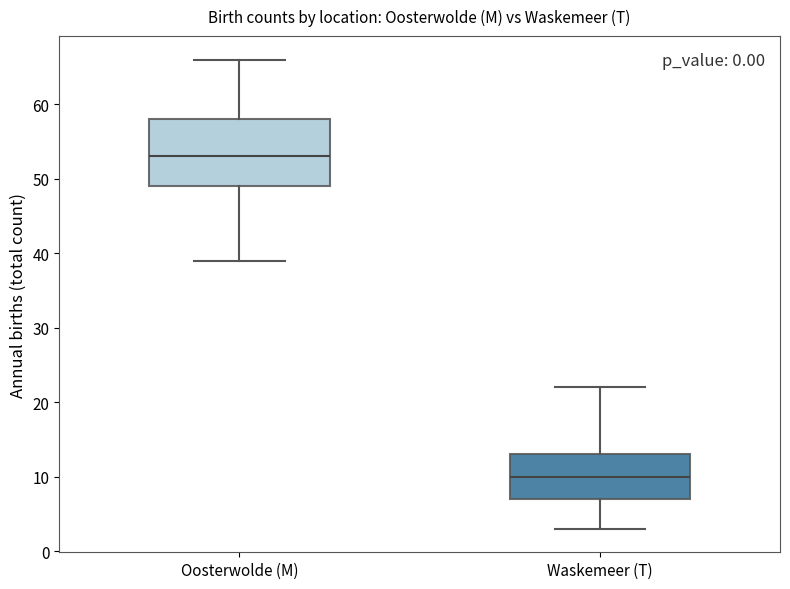

Reading left to right, read every box against the y-axis: the position of its median line, the range the box covers, and the ends of its whiskers. The values are not printed on the chart, so give them approximately, as read against the axis.

Oosterwolde (M): median 53, box 49 to 58, whiskers 39 to 66
Waskemeer (T): median 10, box 7 to 13, whiskers 3 to 22